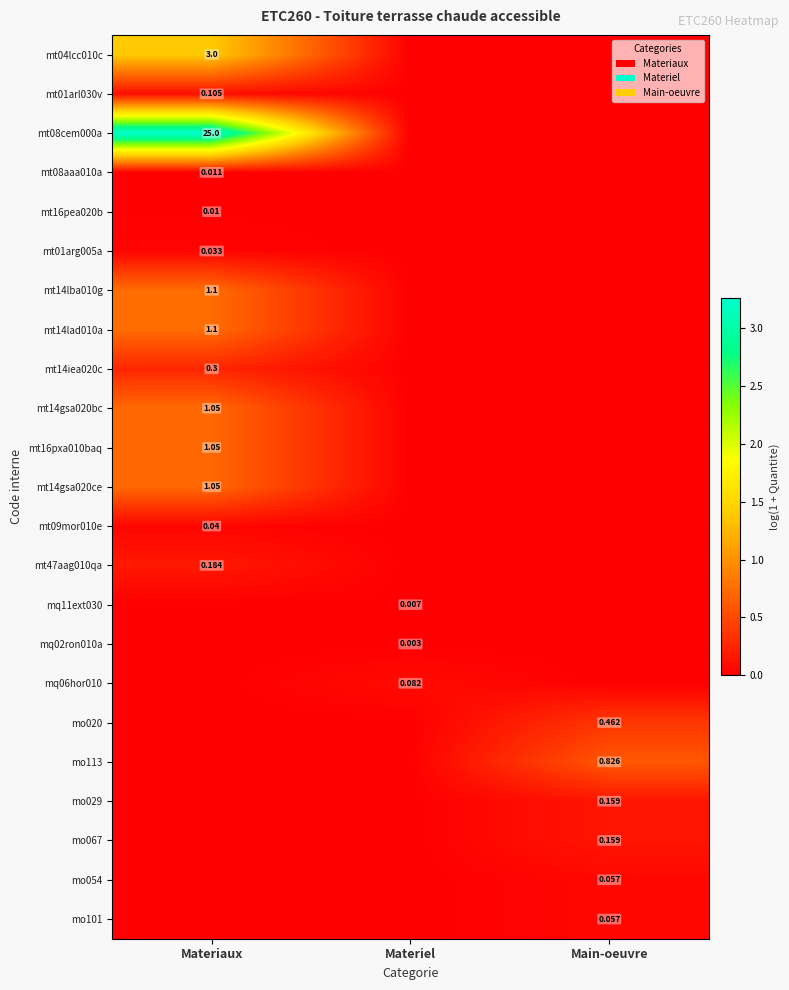

How many categories are shown in the chart?

3